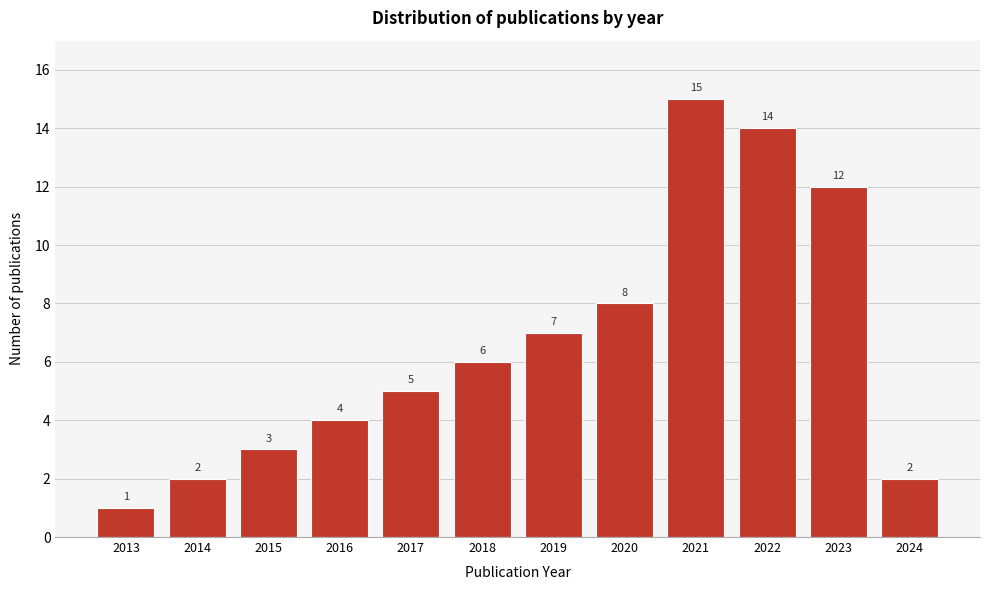

Reading left to right, what are all the values shown in this chart?

1	2	3	4	5	6	7	8	15	14	12	2